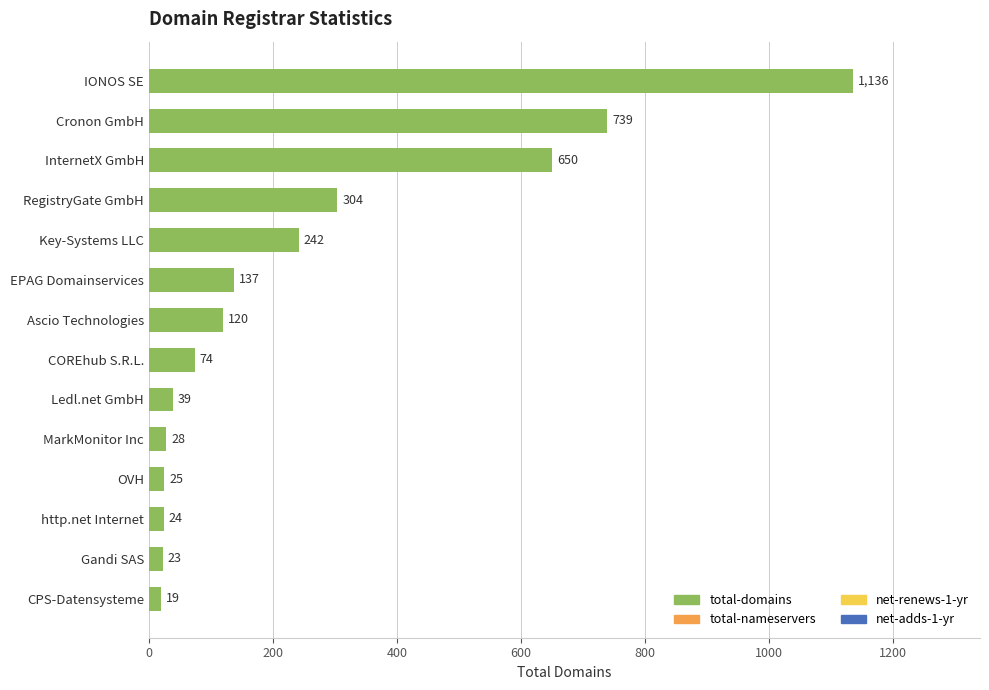

True or false: the data shows 1297 at Cronon GmbH.

False